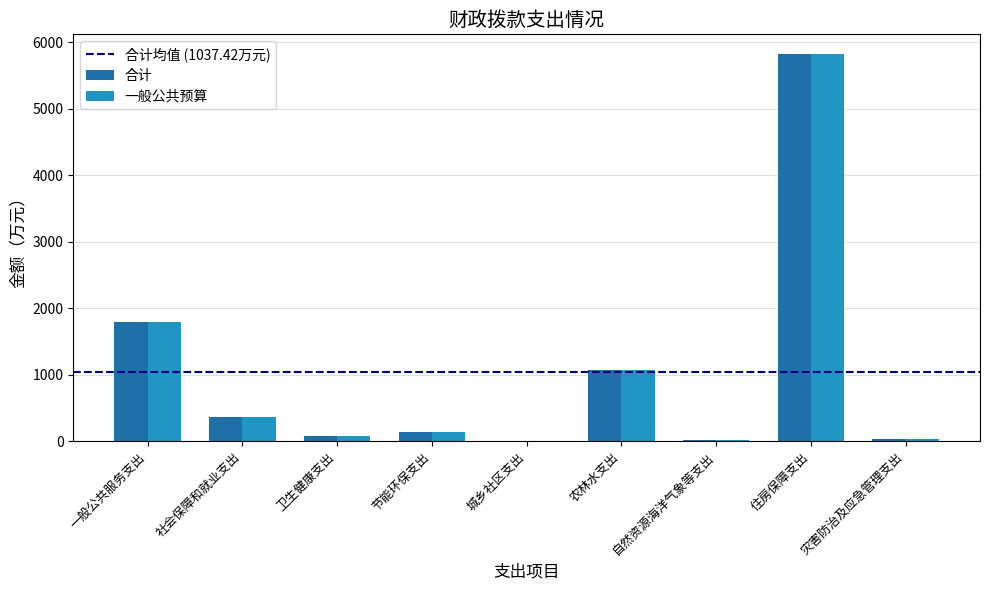

At which label is 合计 closest to 2913?

一般公共服务支出